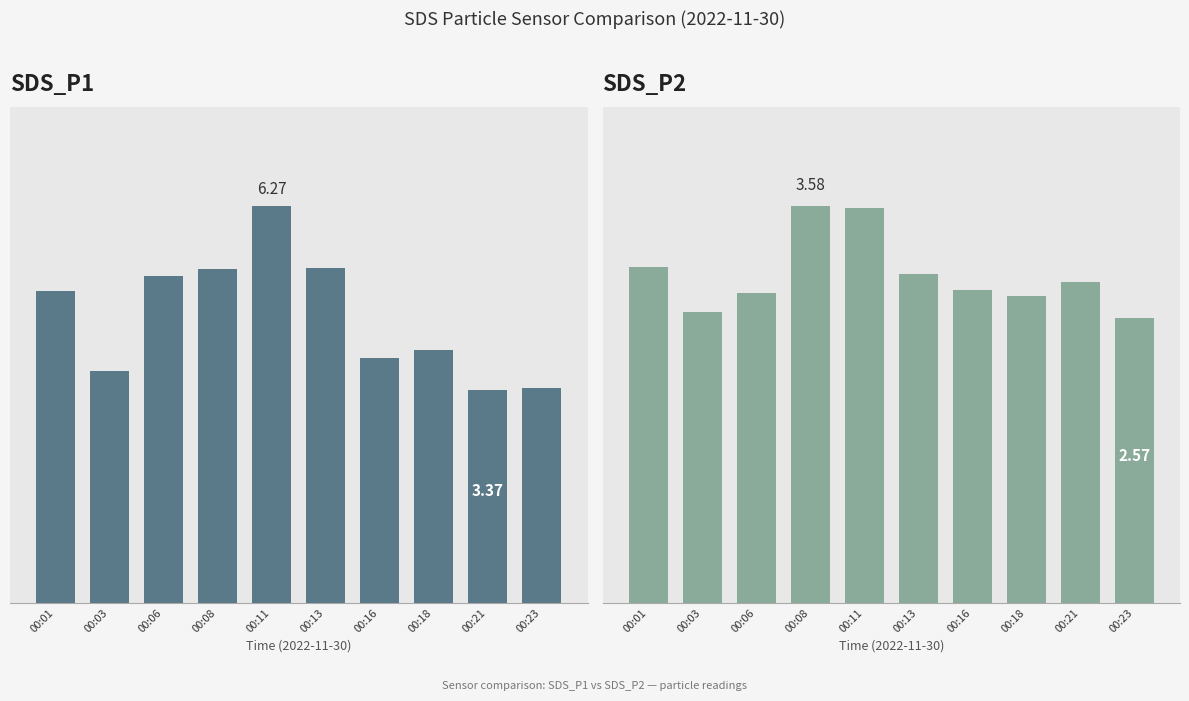

At which label is SDS_P2 closest to 3?

00:01